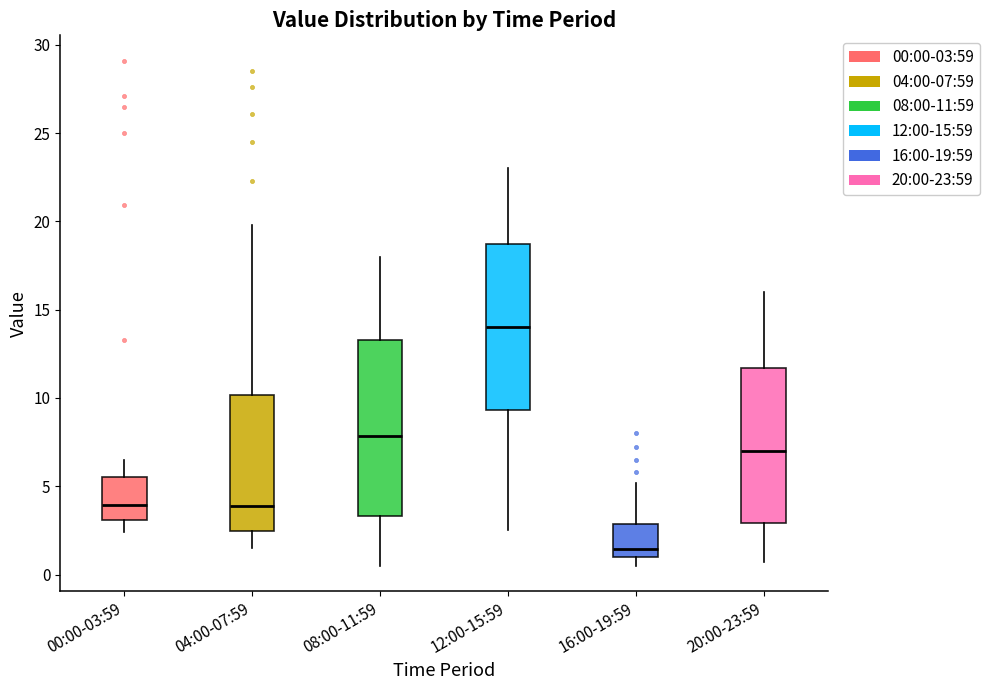

Which box is the tallest, from its lower edge to its upper edge?

08:00-11:59